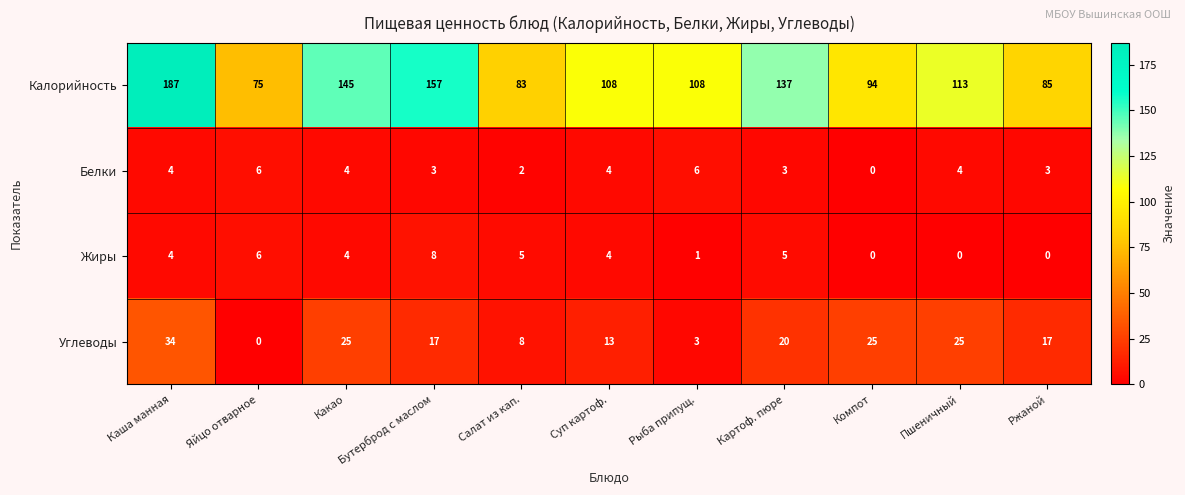

What is the spread (max minus min) of values at Ржаной?

85